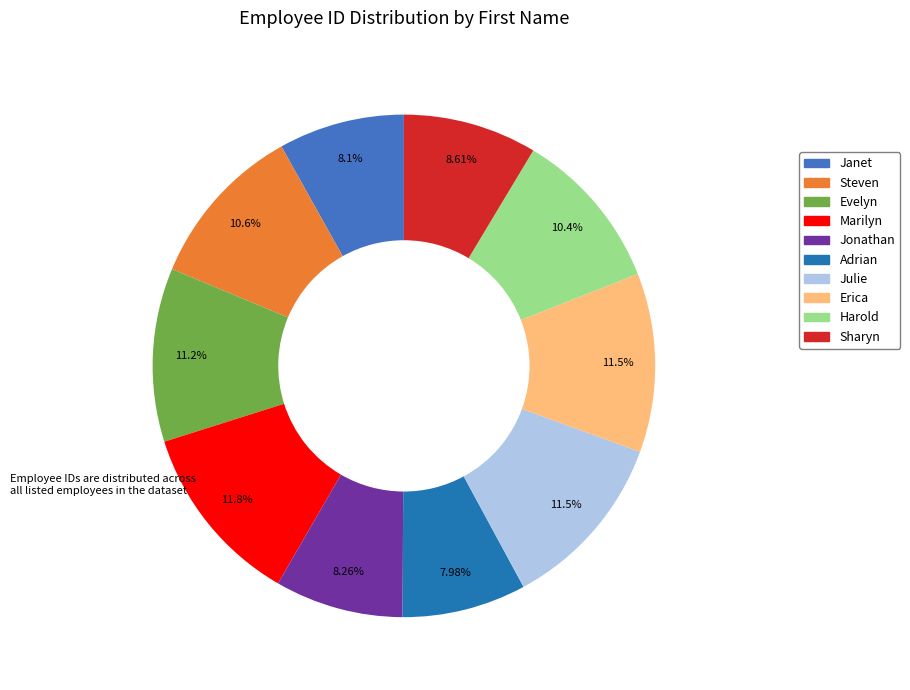

Combined, do Marilyn and Evelyn account for over 50%?

No